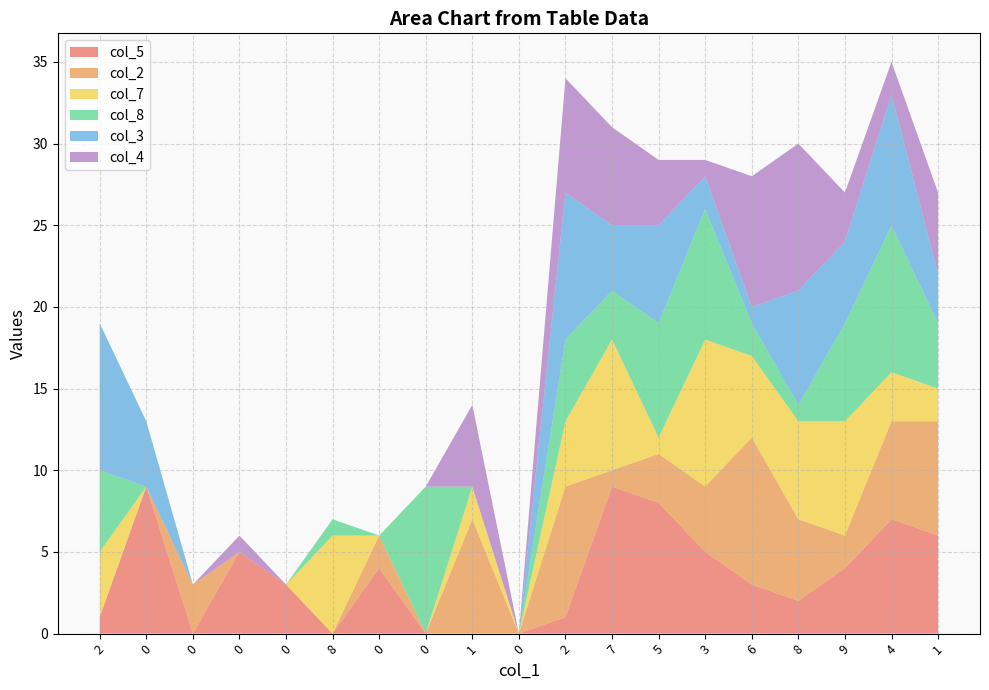

Reading right to left, what are all the values shown in this chart?

col_5: 1=6	4=7	9=4	8=2	6=3	3=5	5=8	7=9	2=1	0=0	1=0	0=0	0=4	8=0	0=3	0=5	0=0	0=9	2=1
col_2: 1=7	4=6	9=2	8=5	6=9	3=4	5=3	7=1	2=8	0=0	1=7	0=0	0=2	8=0	0=0	0=0	0=3	0=0	2=0
col_7: 1=2	4=3	9=7	8=6	6=5	3=9	5=1	7=8	2=4	0=0	1=2	0=0	0=0	8=6	0=0	0=0	0=0	0=0	2=4
col_8: 1=4	4=9	9=6	8=1	6=2	3=8	5=7	7=3	2=5	0=0	1=0	0=9	0=0	8=1	0=0	0=0	0=0	0=0	2=5
col_3: 1=3	4=8	9=5	8=7	6=1	3=2	5=6	7=4	2=9	0=0	1=0	0=0	0=0	8=0	0=0	0=0	0=0	0=4	2=9
col_4: 1=5	4=2	9=3	8=9	6=8	3=1	5=4	7=6	2=7	0=0	1=5	0=0	0=0	8=0	0=0	0=1	0=0	0=0	2=0